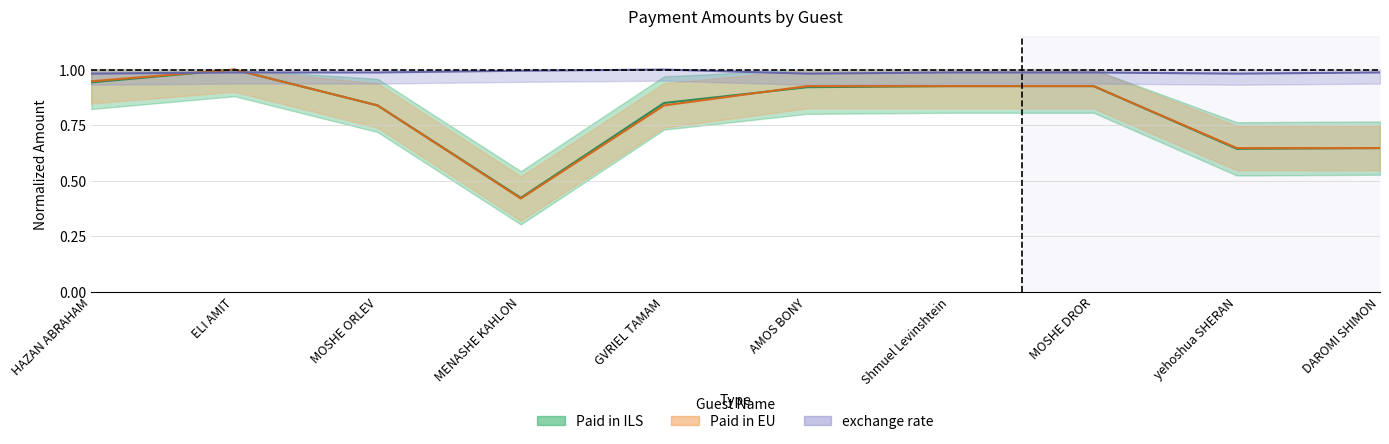

What is the spread (max minus min) of values at MOSHE ORLEV?

0.1